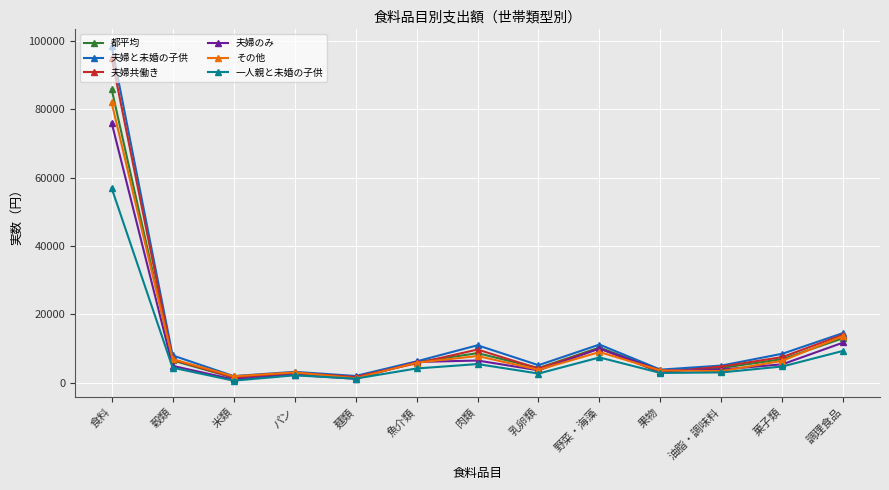

Which series has the largest range (max minus min)?

夫婦と未婚の子供